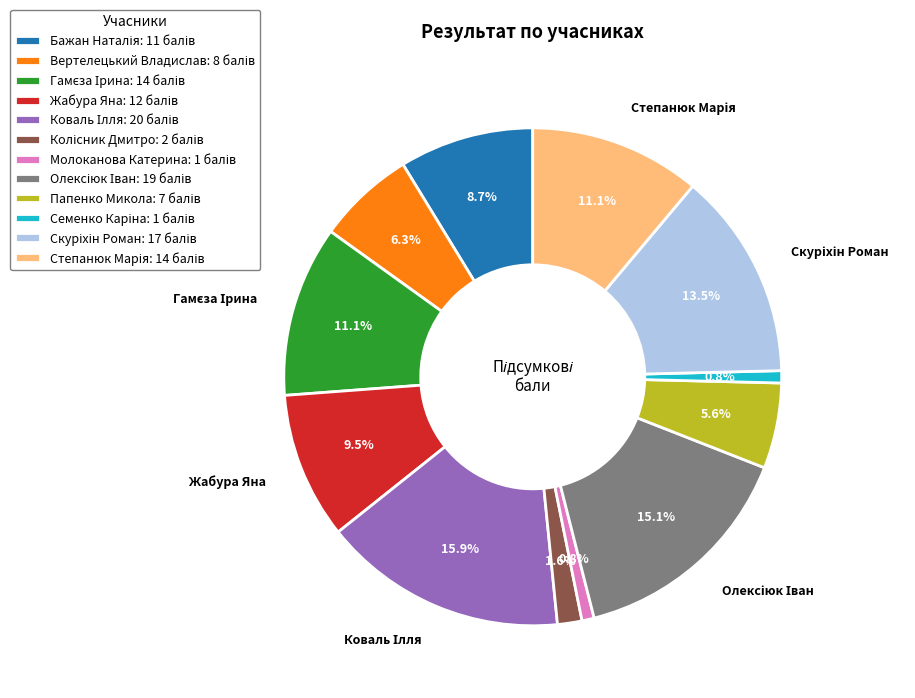

Is there any slice that represents more than half of the pie?

No